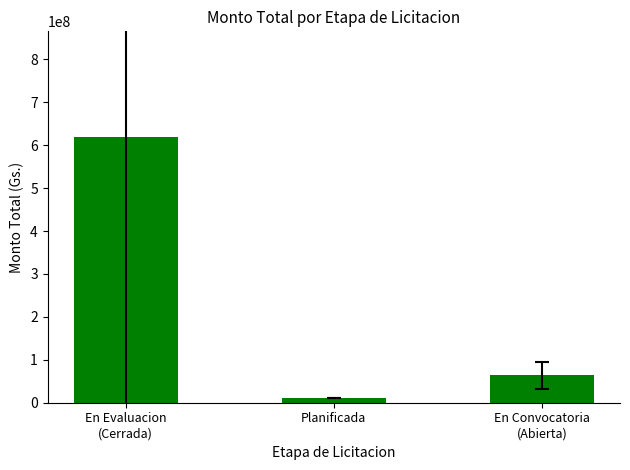

How many data points are above 63464591?

2